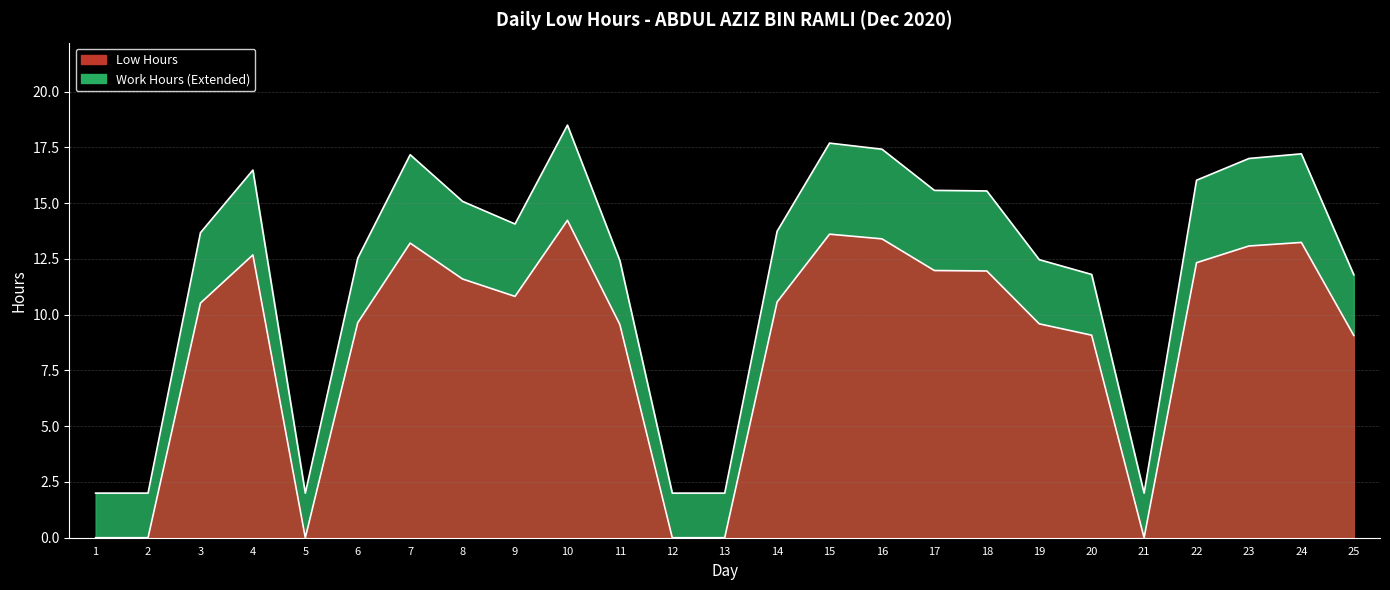

What is the average value?

8.8